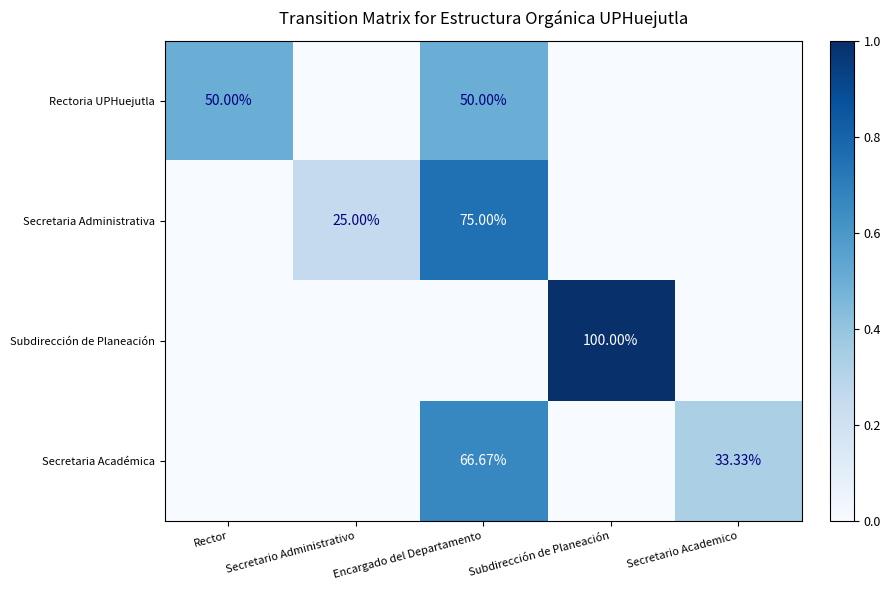

Which series changed the most between Encargado del Departamento and Secretario Academico?

Secretaria Administrativa